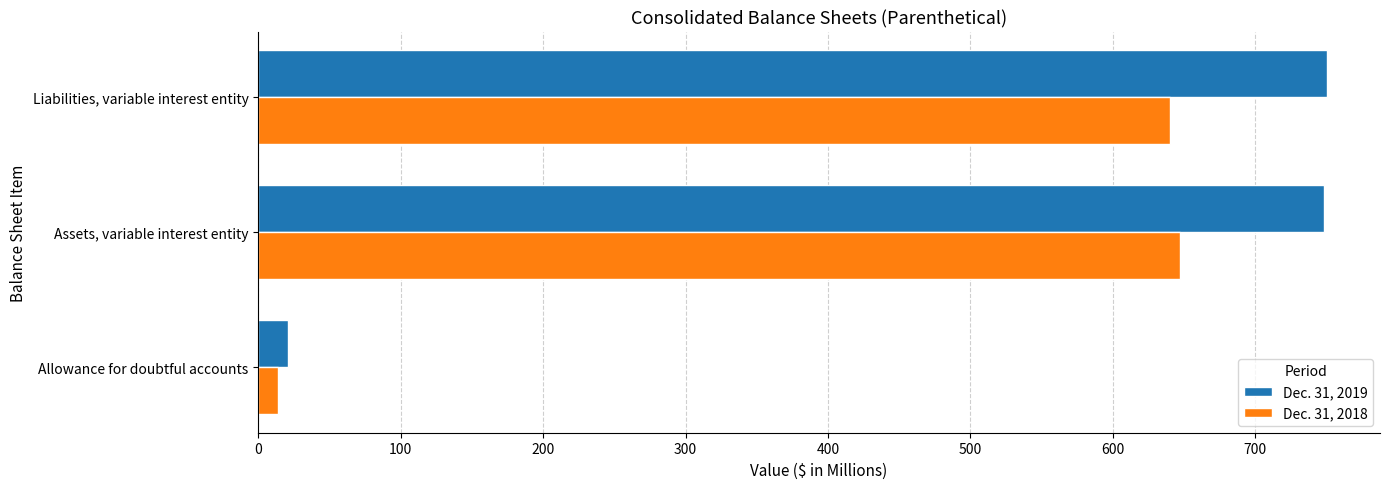

What is the difference between the maximum and minimum values in the Dec. 31, 2018 series?

633